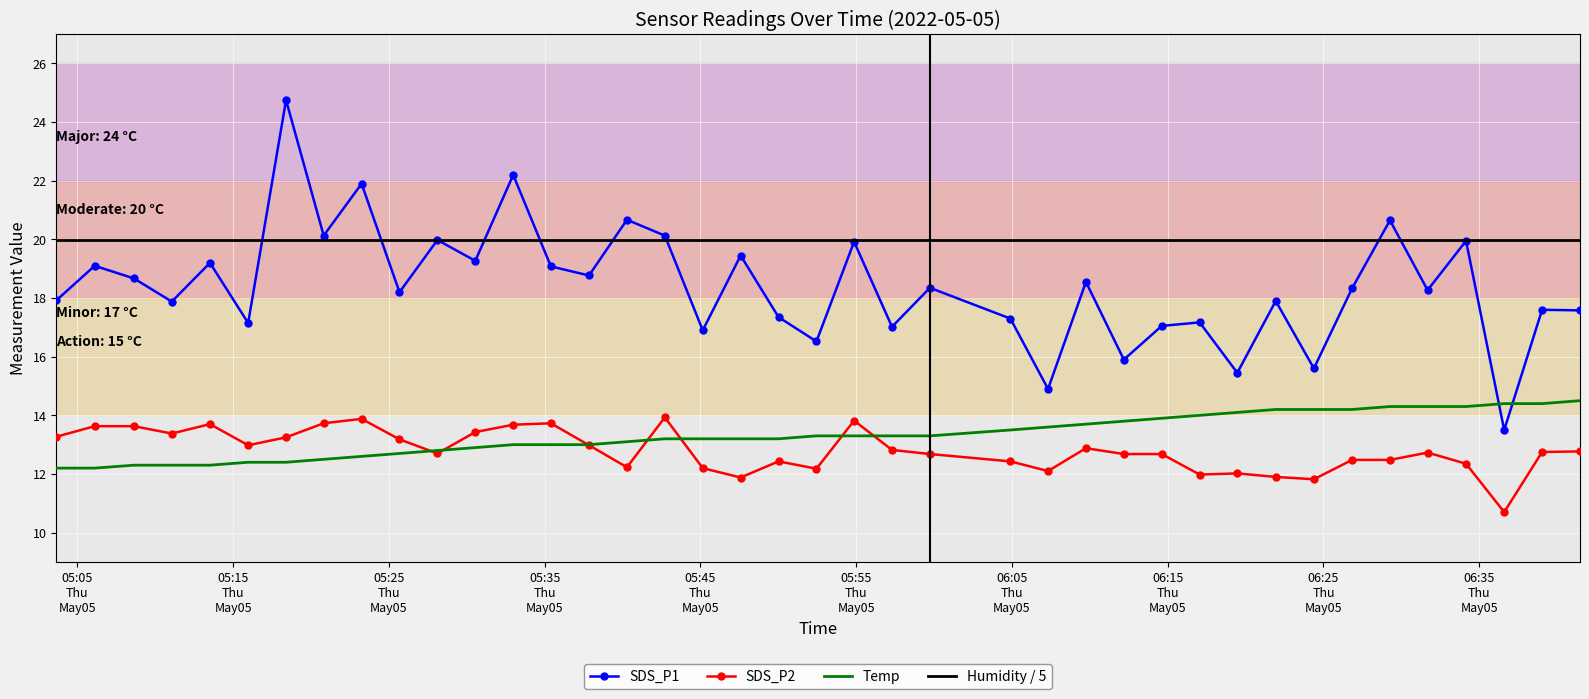

Which series has the largest total across all categories?

Humidity / 5